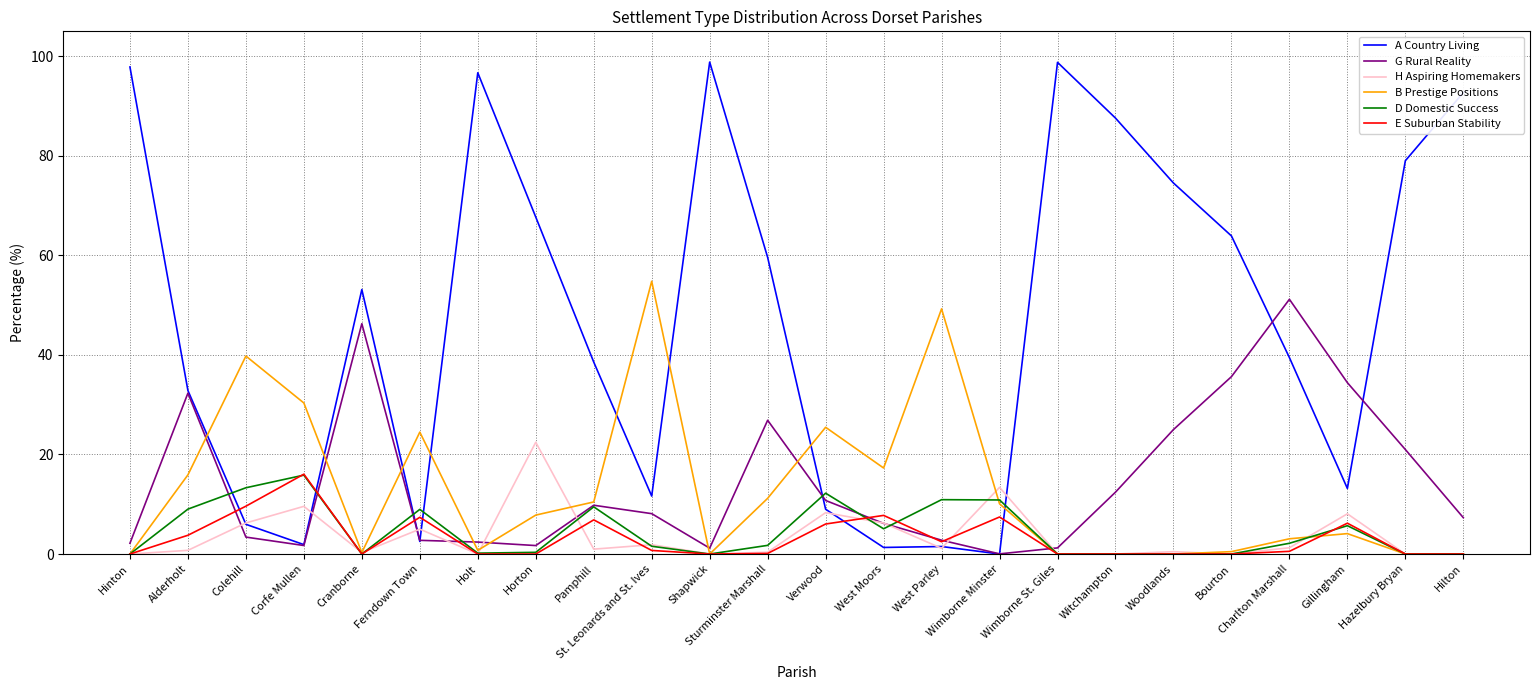

Where do D Domestic Success and A Country Living first cross each other?

Alderholt and Colehill